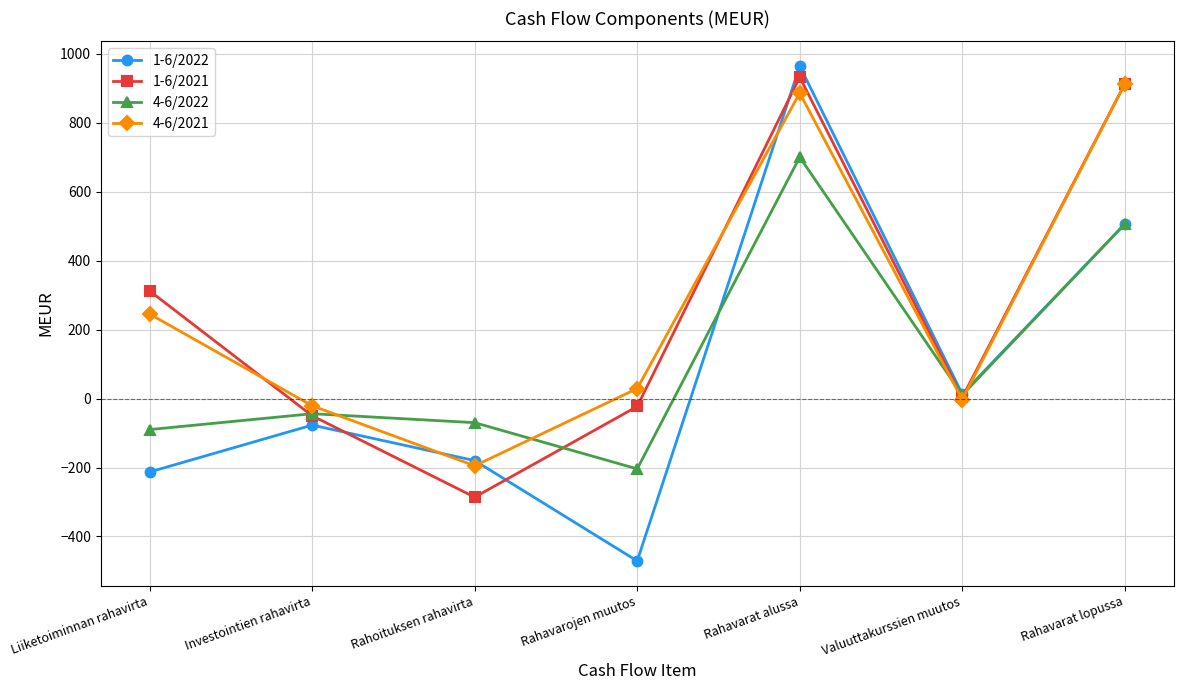

What is the sum of the 4-6/2021 values at Investointien rahavirta and Rahavarat lopussa?

891